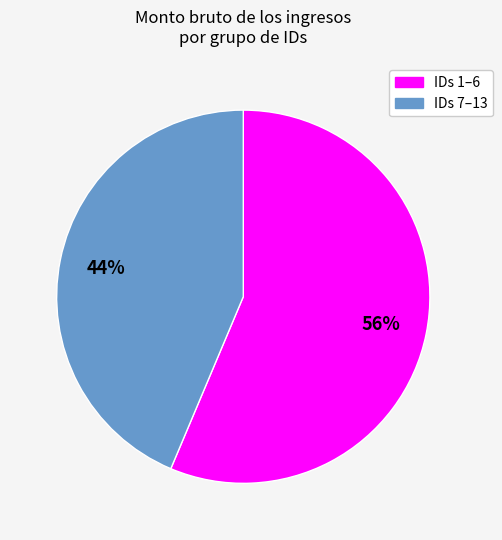

Is there a majority slice in this chart?

Yes